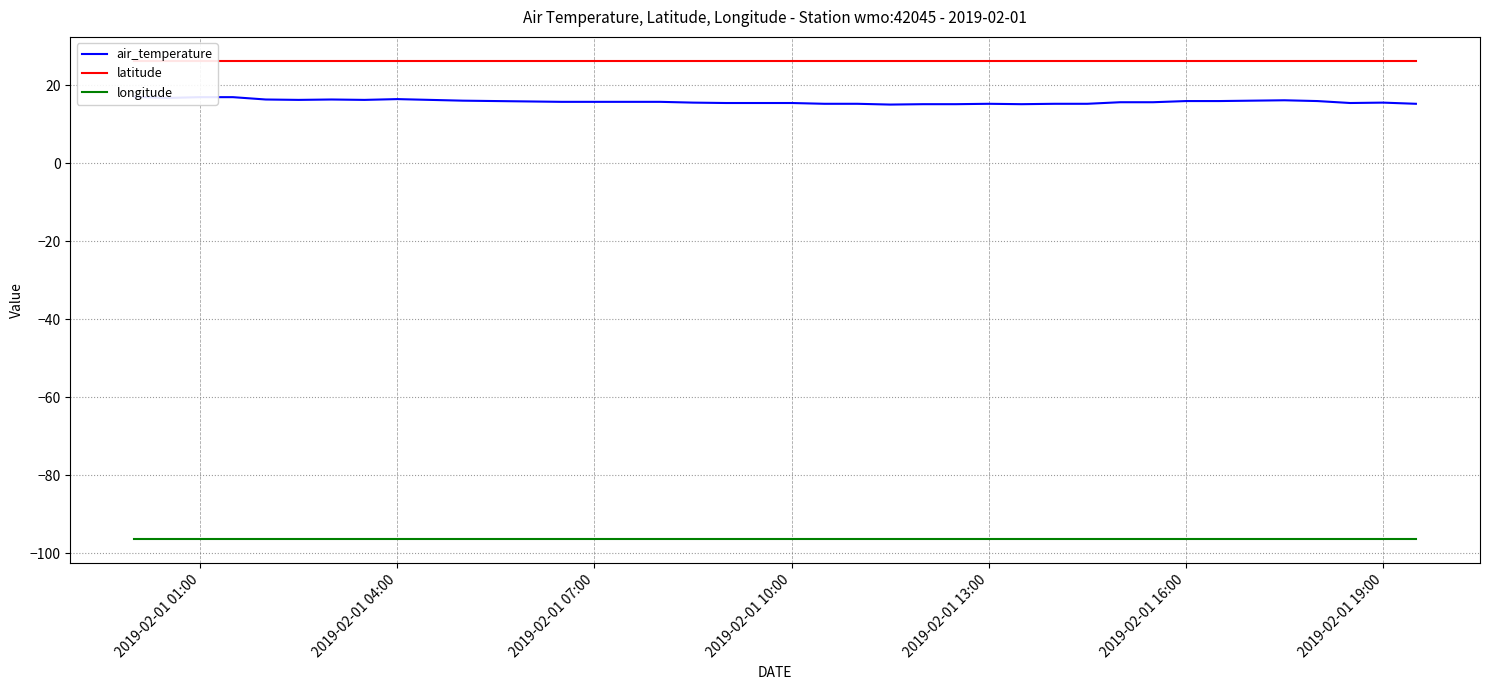

Which category has the highest value in the latitude series?

2019-02-01 01:00